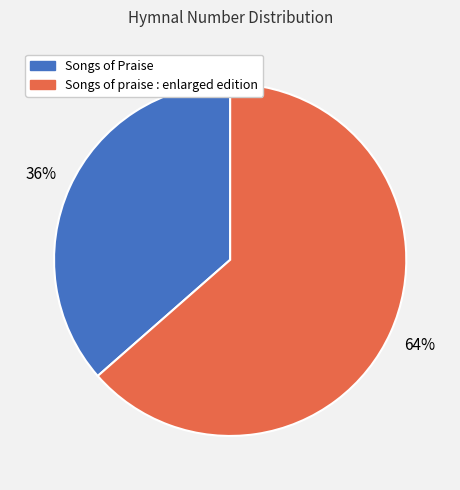

How many slices are in this pie chart?

2